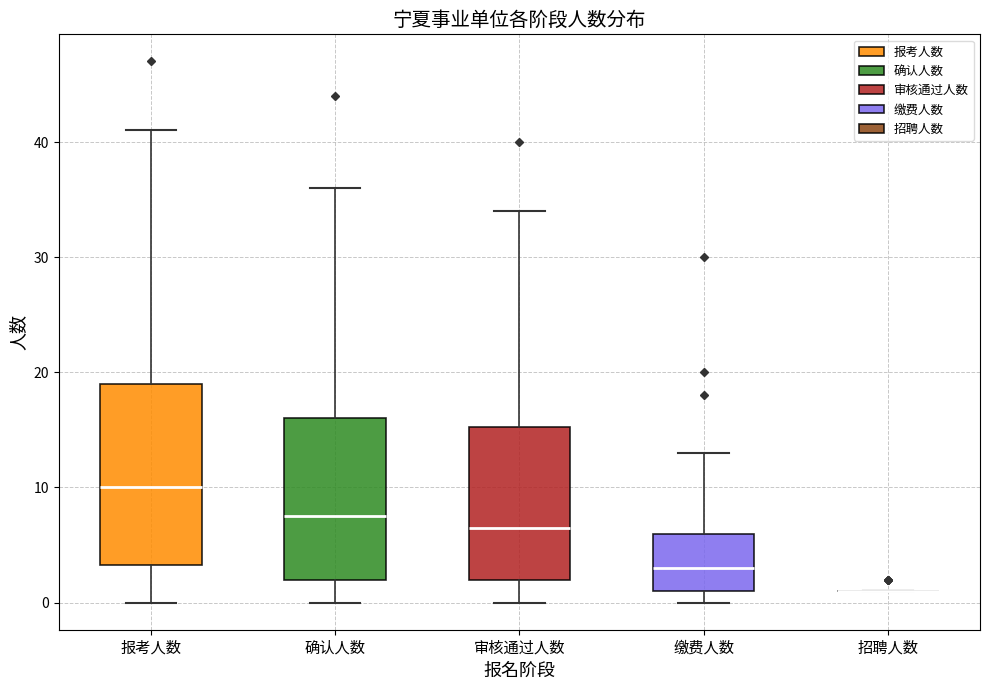

Which box is the tallest, from its lower edge to its upper edge?

报考人数